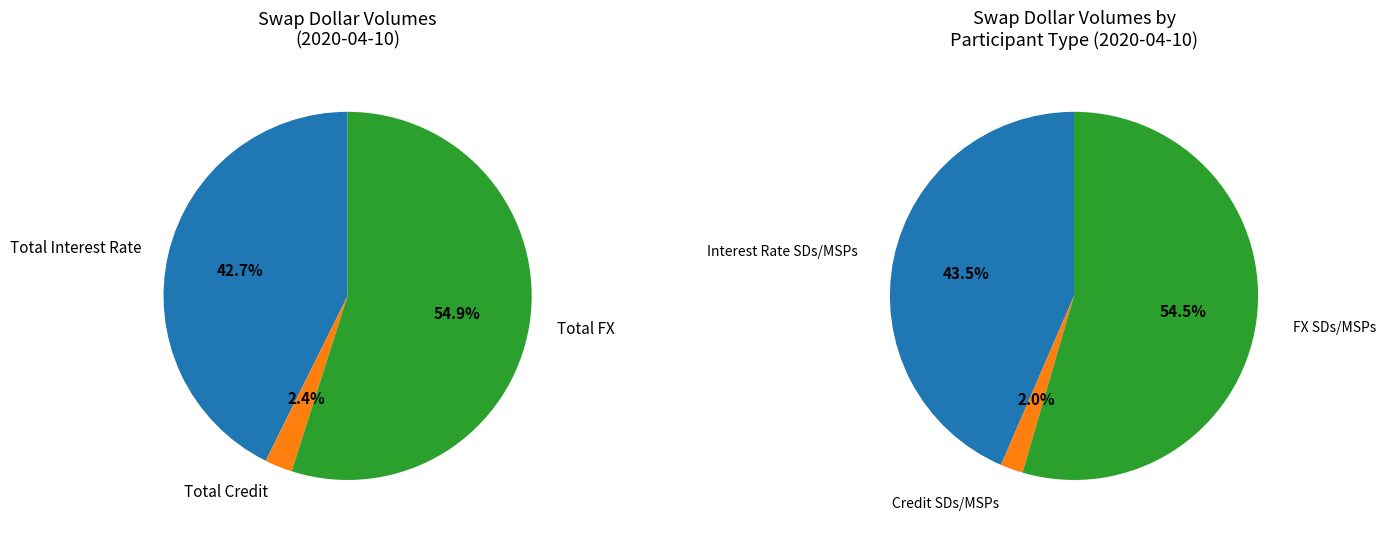

What is the largest slice in the pie chart?

Total FX